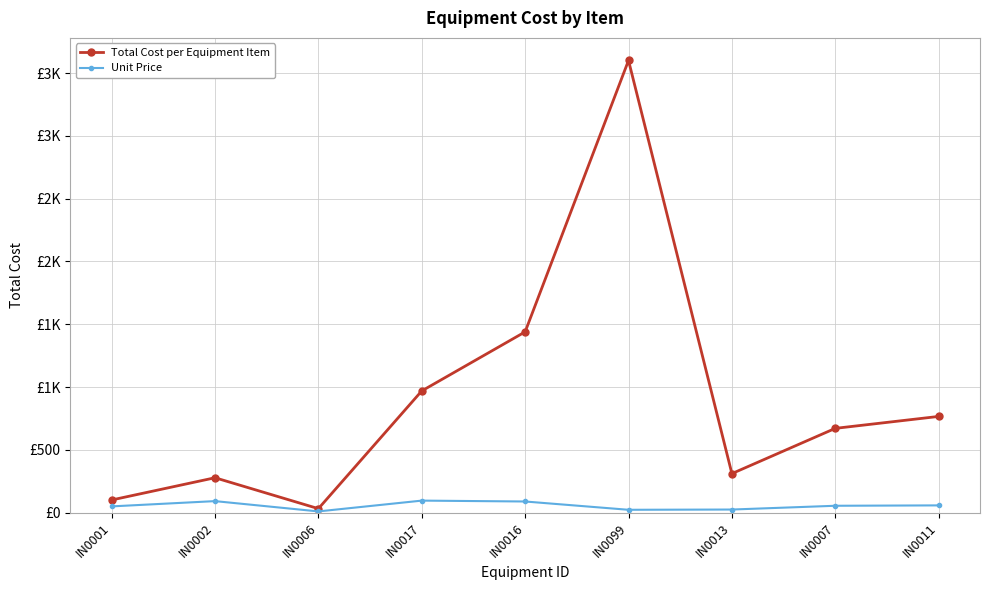

True or false: Total Cost per Equipment Item has more than 1 points higher than both neighbors.

True